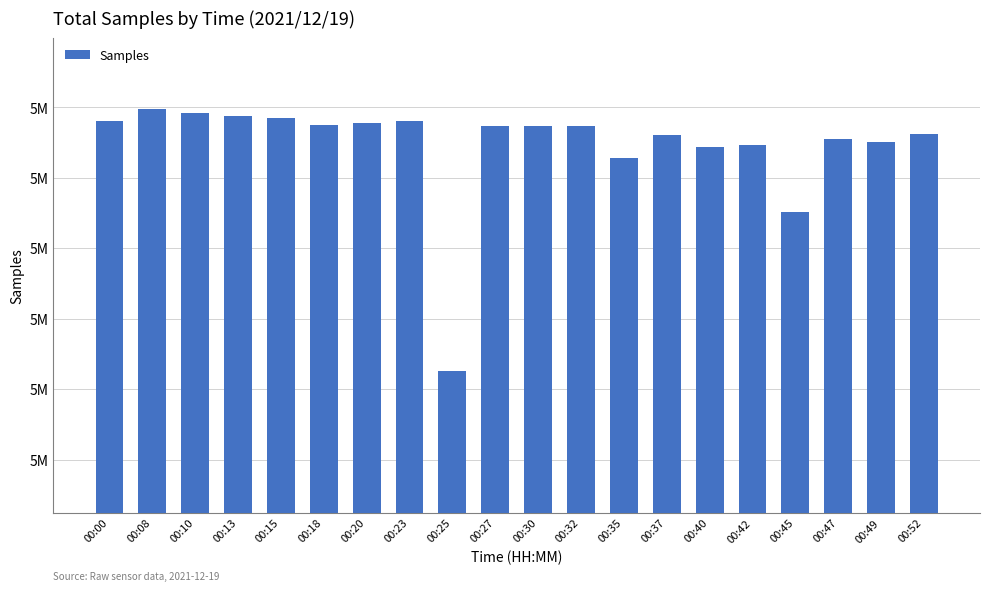

Is it true that the value at 00:42 is 5032341?

True